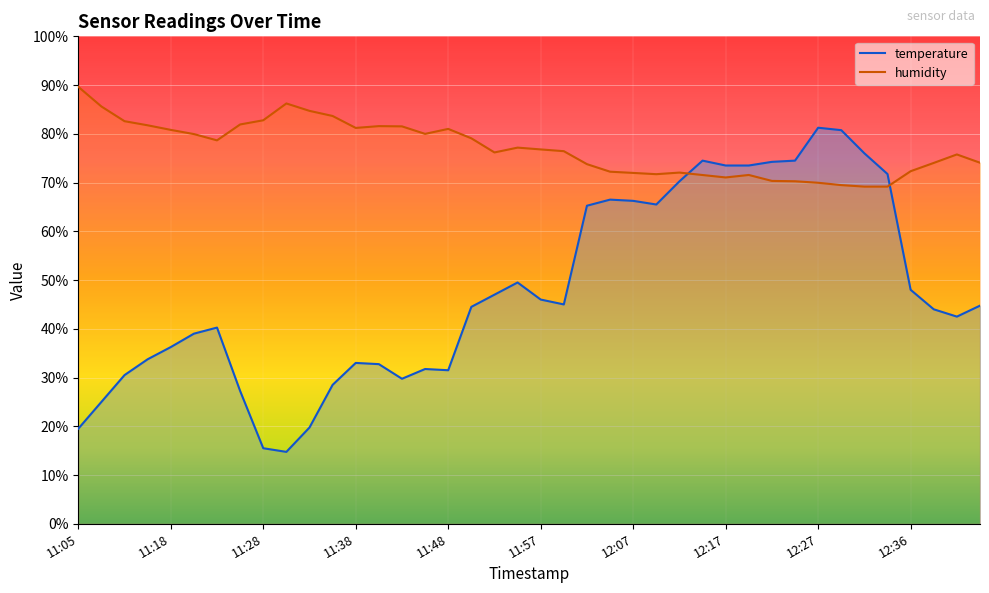

Which series has the largest total across all categories?

humidity